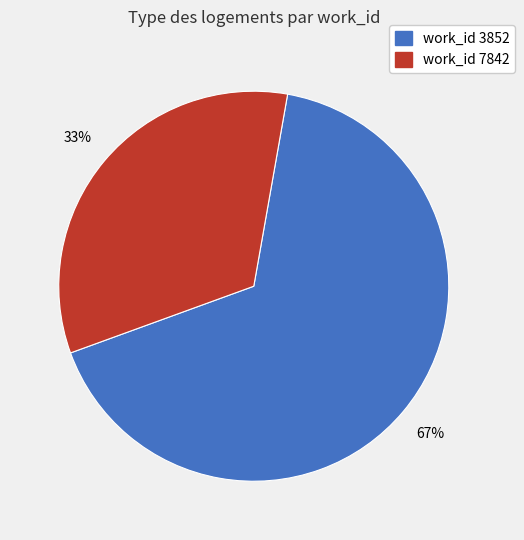

Is there any slice that represents more than half of the pie?

Yes